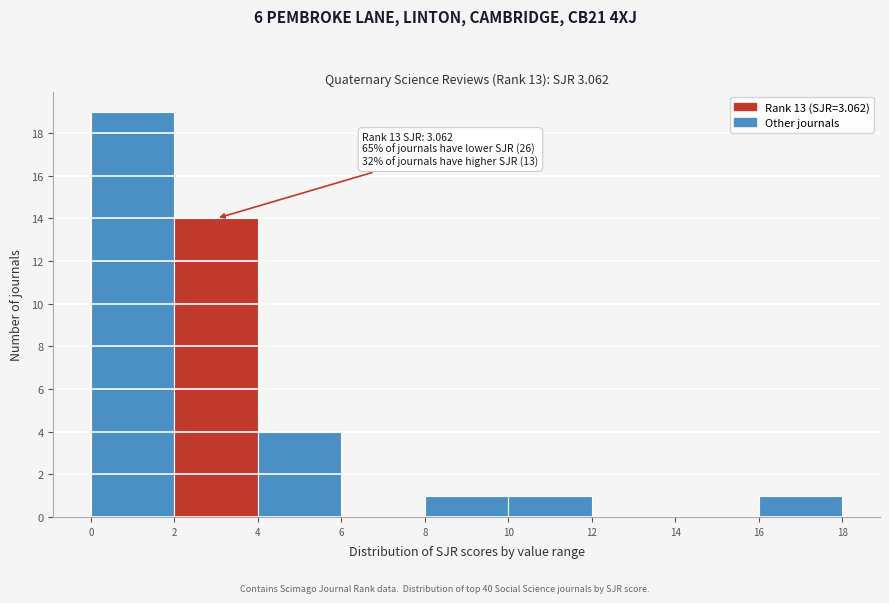

Which range on the x-axis has the tallest bar?

0 to 2